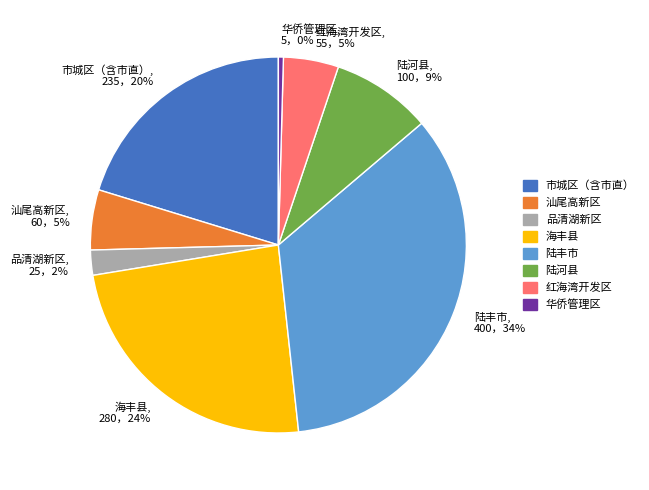

To the nearest percent, what is the difference between the largest and smallest slice percentages?

34%